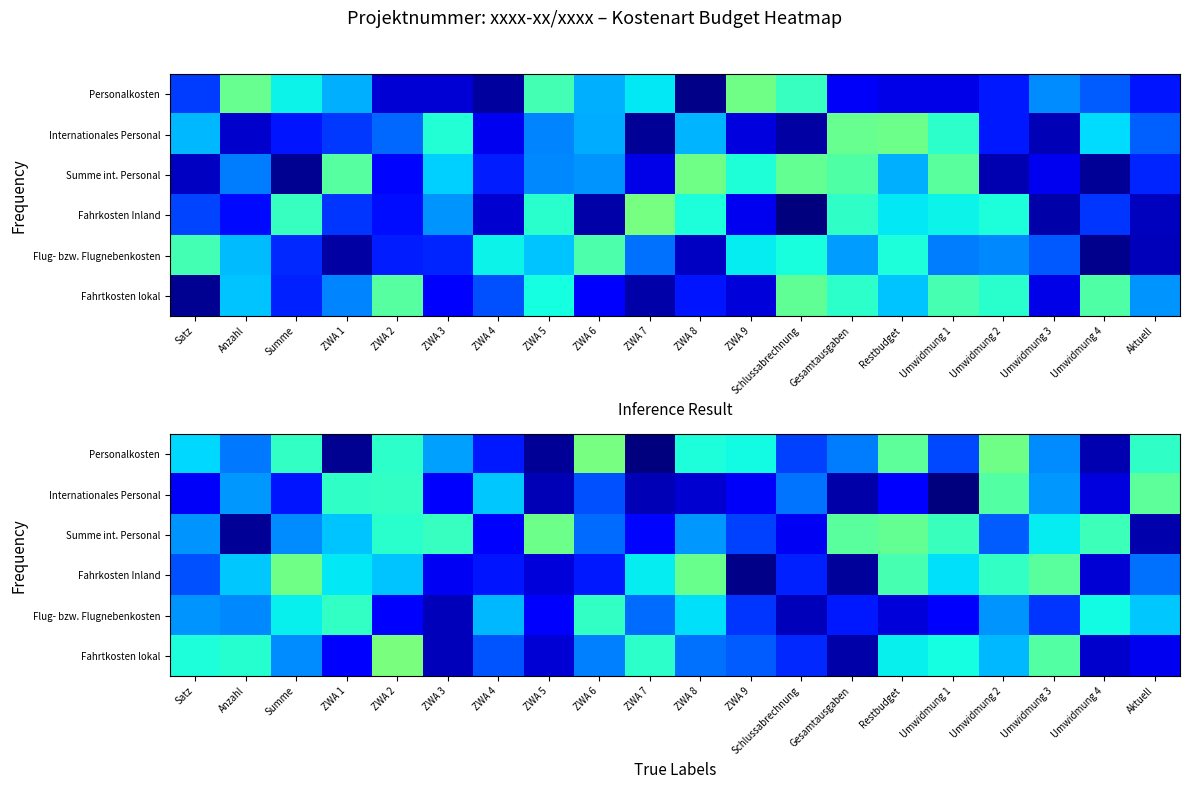

The Fahrtkosten lokal series shows 0.0 at ZWA 6. True or false?

False